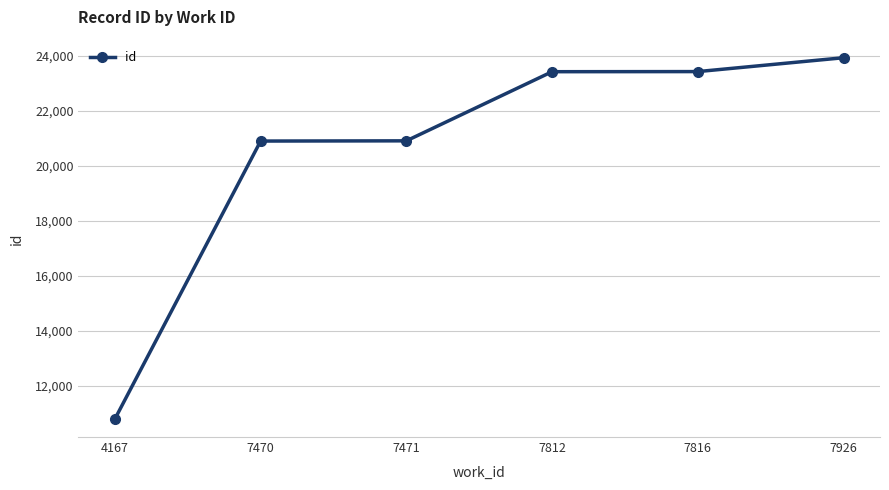

What is the difference between the values at 7816 and 7812?

4